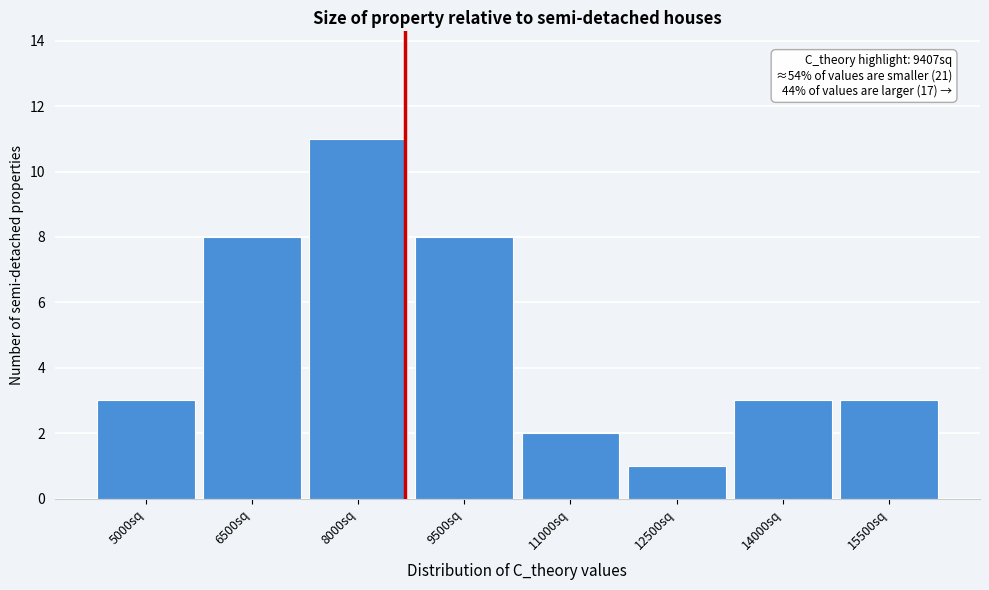

Reading left to right, transcribe all the data shown in this chart.

5000sq=3	6500sq=8	8000sq=11	9500sq=8	11000sq=2	12500sq=1	14000sq=3	15500sq=3